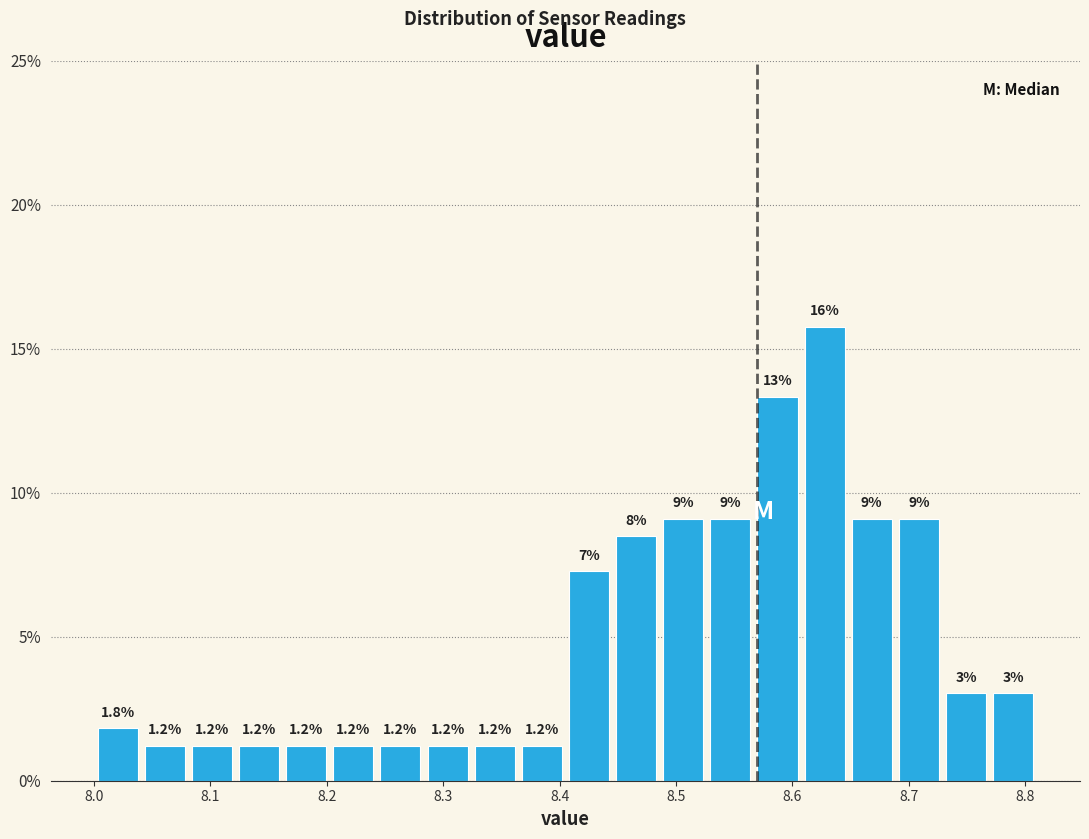

Over which range of the x-axis is the bar tallest?

8.61 to 8.65